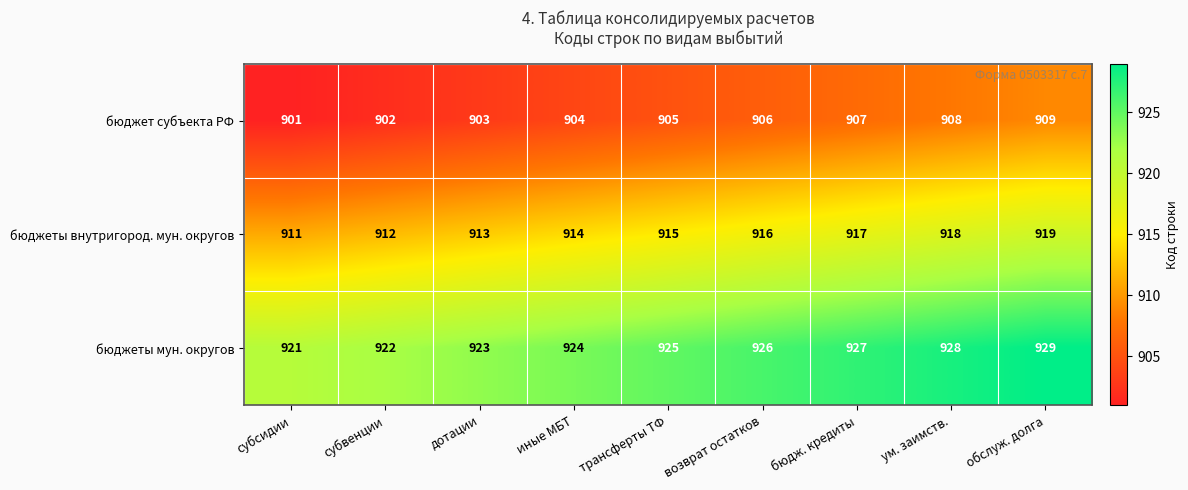

Rank the series by their maximum value, from highest to lowest.

бюджеты мун. округов, бюджеты внутригород. мун. округов, бюджет субъекта РФ